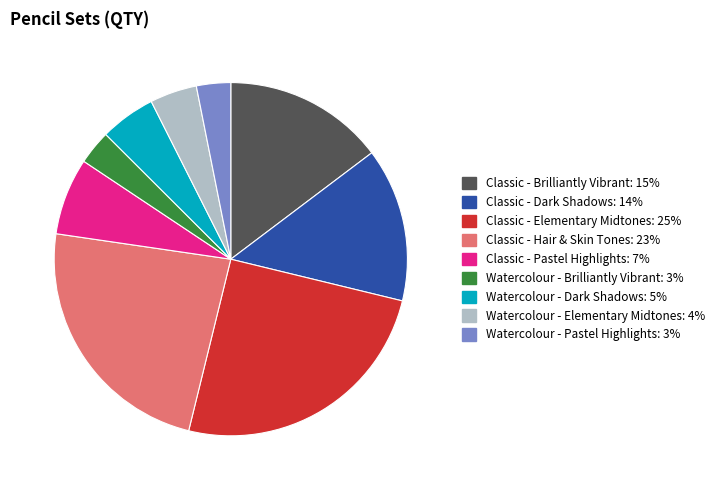

Is there a majority slice in this chart?

No